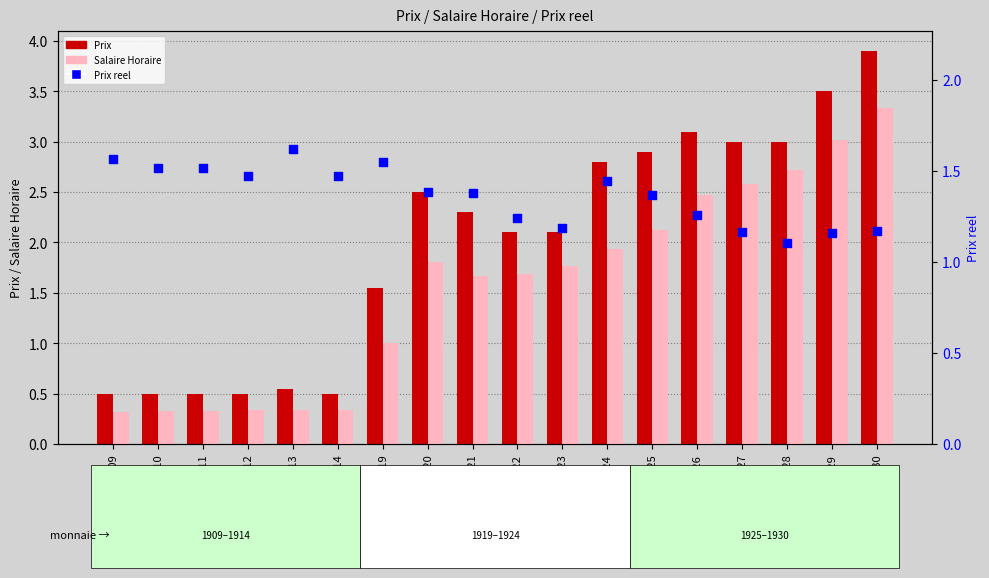

What is the total value across all series at 1911?

2.3